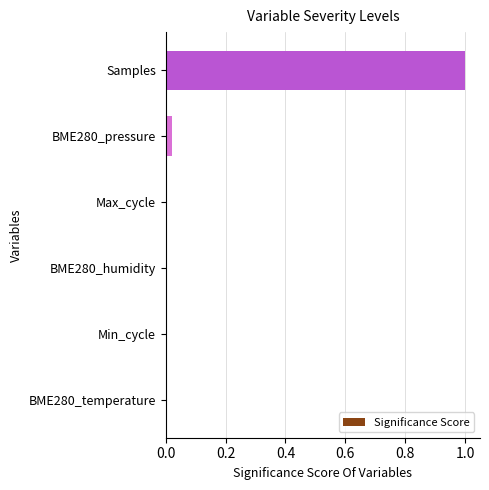

True or false: the data shows 0.0 at BME280_humidity.

True